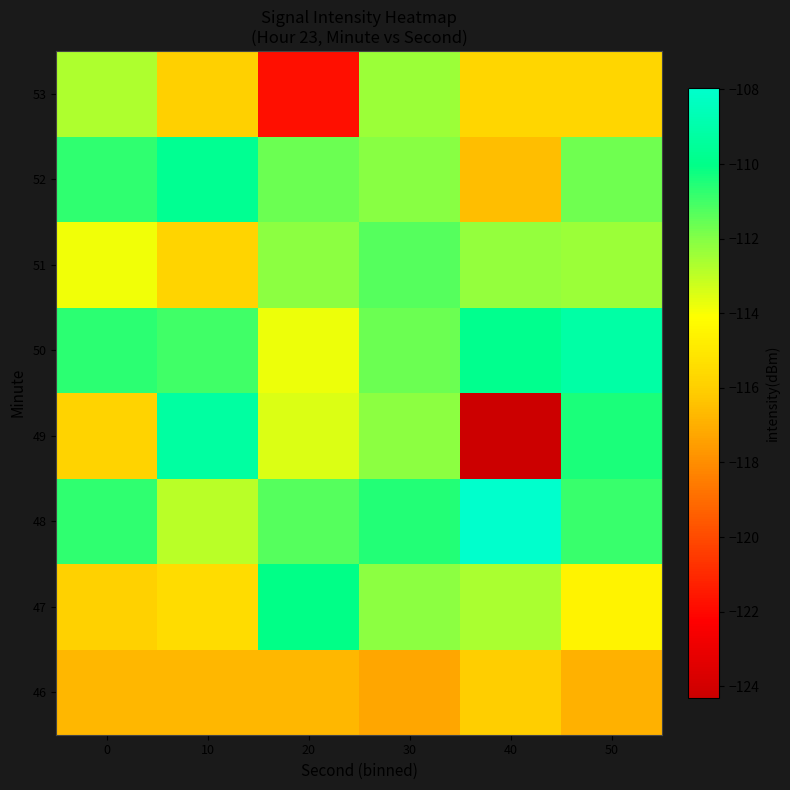

What is the total value across all series at 50?

-901.7